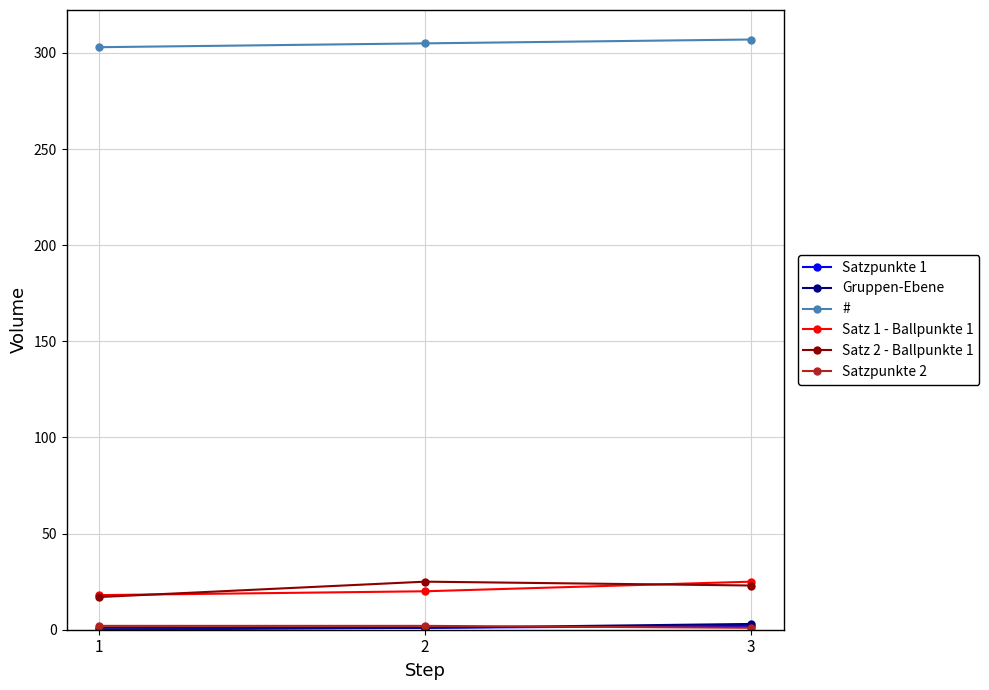

What is the value of the Satz 1 - Ballpunkte 1 point at the 2nd from the left?

20